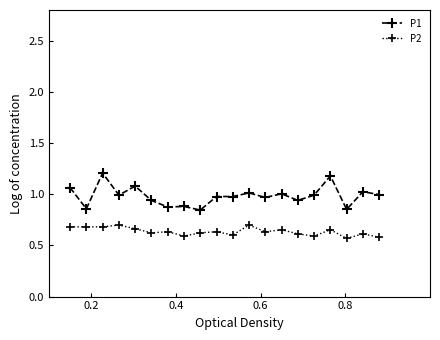

What is the maximum value for P1?

1.2